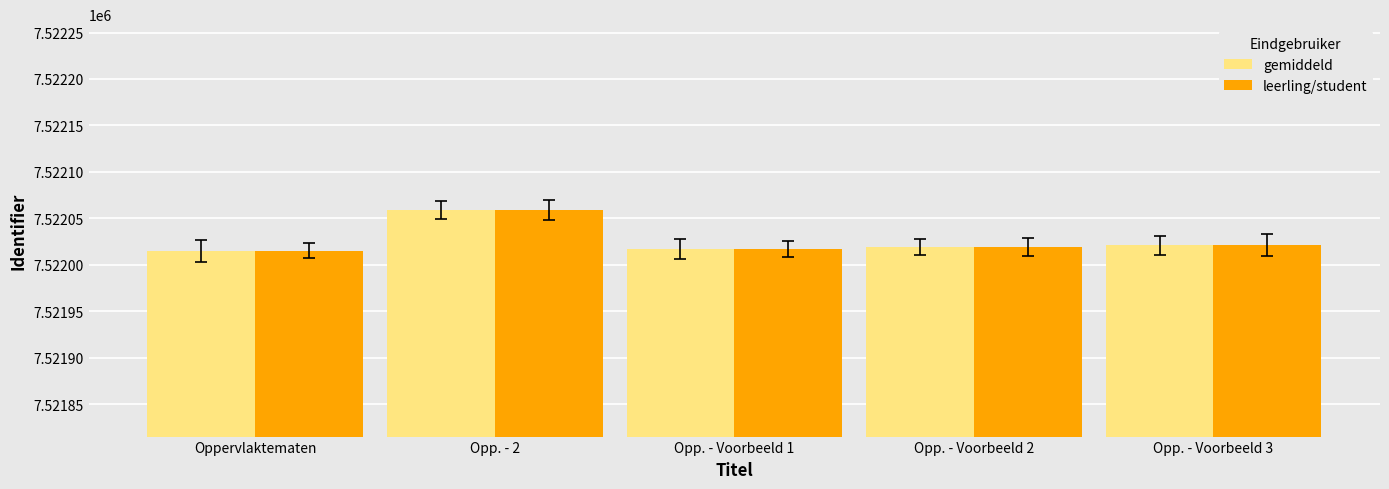

What is the total value across all series at Opp. - Voorbeeld 3?

15044042